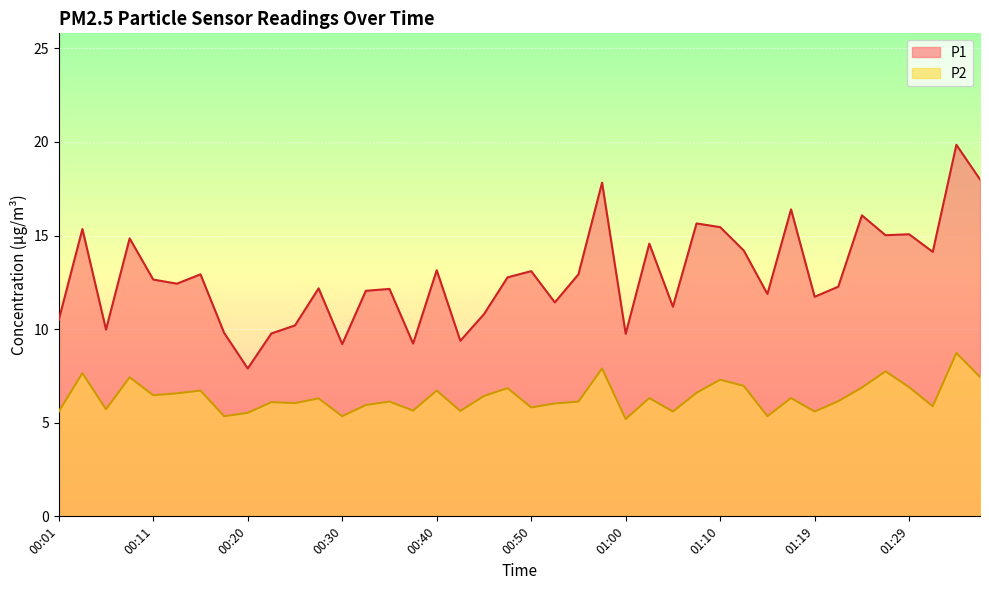

What is the minimum value shown in the chart?

5.2